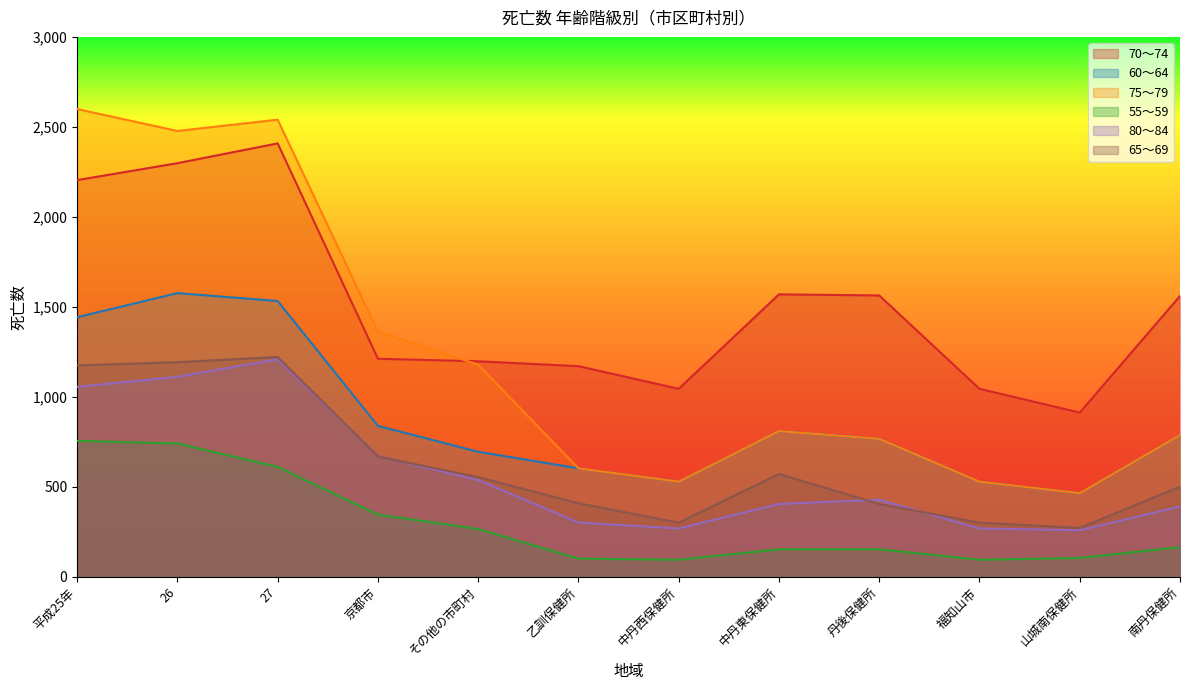

How many categories are shown in the chart?

12